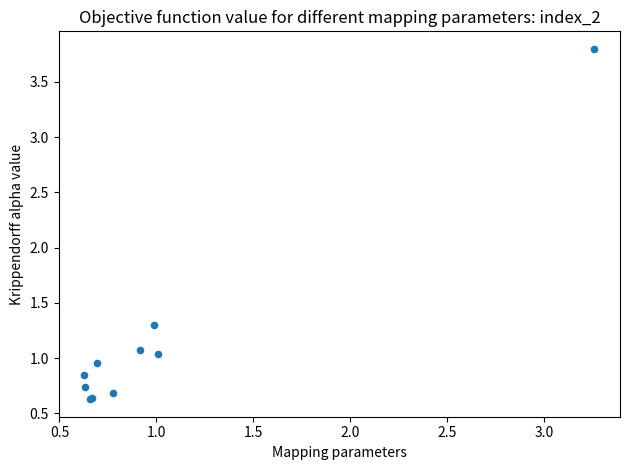

What Y value in the scatter plot is closest to 2?

1.3